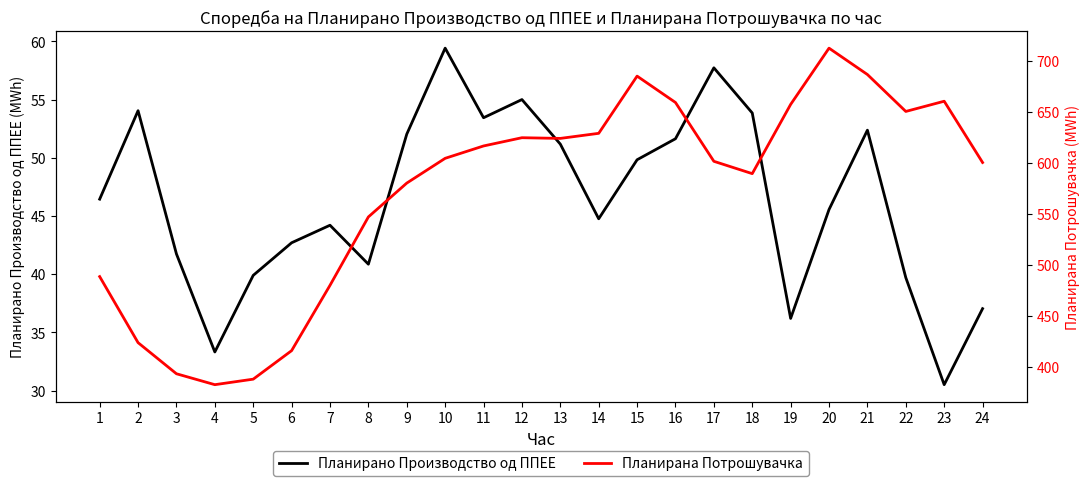

At which category is the sum across all series the highest?

20